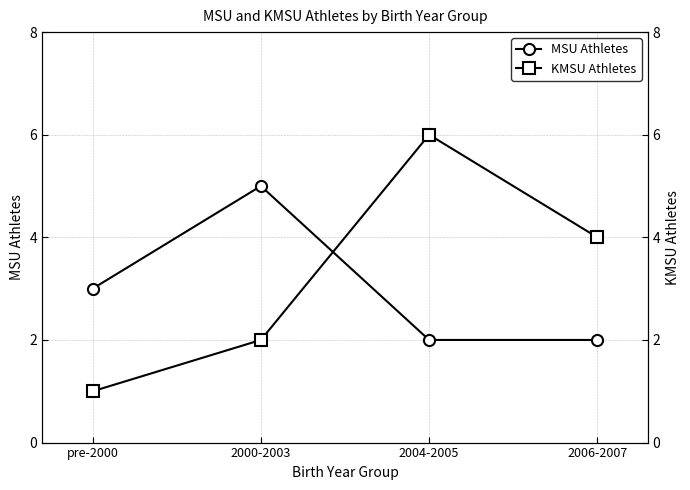

What is the difference between the highest and lowest values at 2006-2007?

2